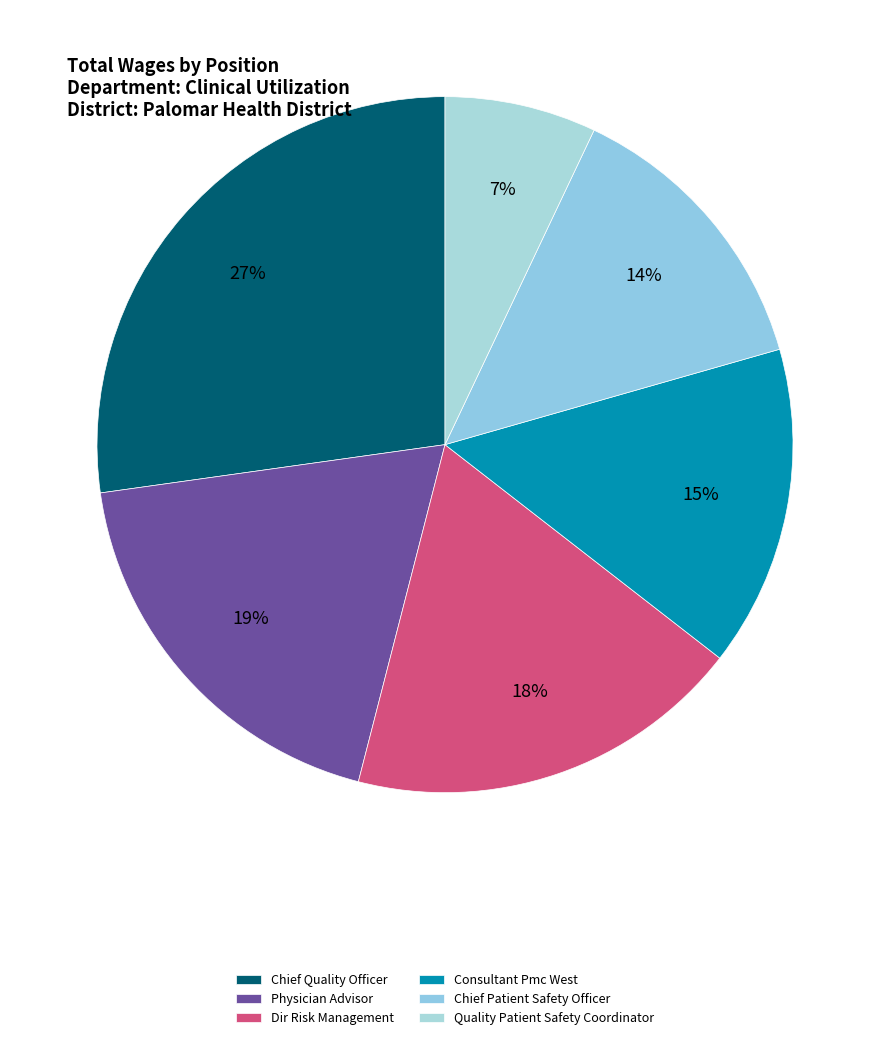

How many slices are in this pie chart?

6